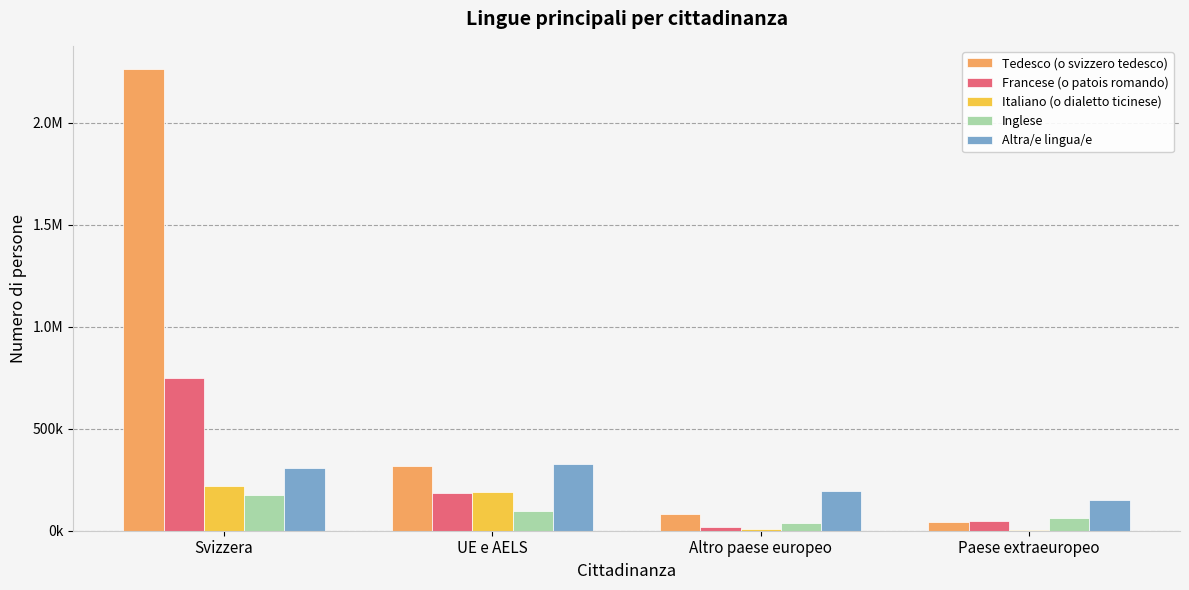

Reading left to right, what are all the values shown in this chart?

Tedesco (o svizzero tedesco): Svizzera=2264835.0	UE e AELS=316107.5	Altro paese europeo=81188.0	Paese extraeuropeo=44169.2
Francese (o patois romando): Svizzera=749323.1	UE e AELS=185649.1	Altro paese europeo=18882.9	Paese extraeuropeo=48067.5
Italiano (o dialetto ticinese): Svizzera=219966.4	UE e AELS=191080.2	Altro paese europeo=6135.0	Paese extraeuropeo=4331.8
Inglese: Svizzera=172871.0	UE e AELS=96855.0	Altro paese europeo=37127.5	Paese extraeuropeo=61474.1
Altra/e lingua/e: Svizzera=308452.2	UE e AELS=326725.0	Altro paese europeo=196279.5	Paese extraeuropeo=149894.9